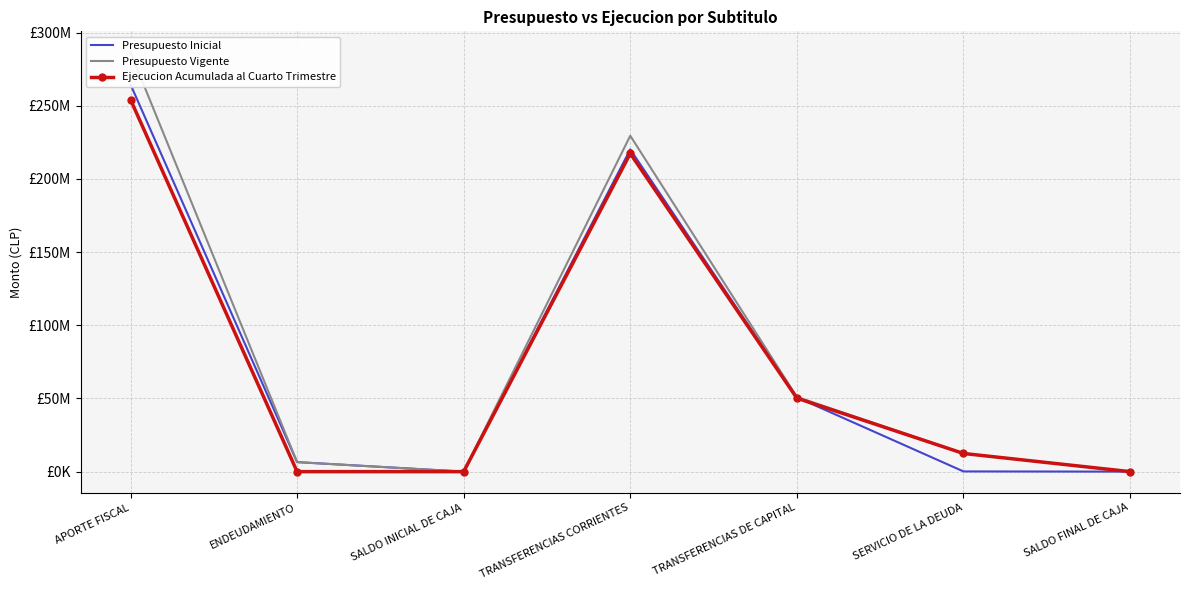

At which label is Ejecucion Acumulada al Cuarto Trimestre closest to 127115794?

TRANSFERENCIAS DE CAPITAL